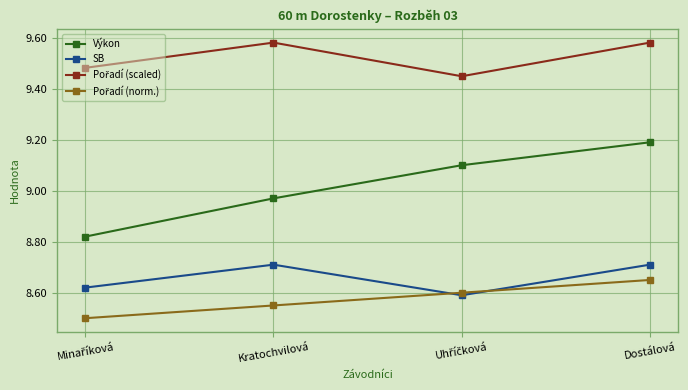

What is the label of the 1st point from the right?

Dostálová